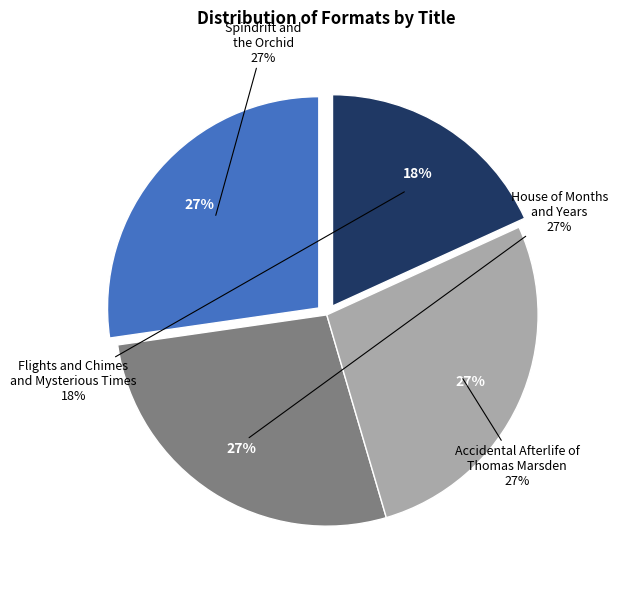

Rank the categories by value from highest to lowest.

Spindrift and the Orchid, House of Months and Years, Accidental Afterlife of Thomas Marsden, Flights and Chimes and Mysterious Times